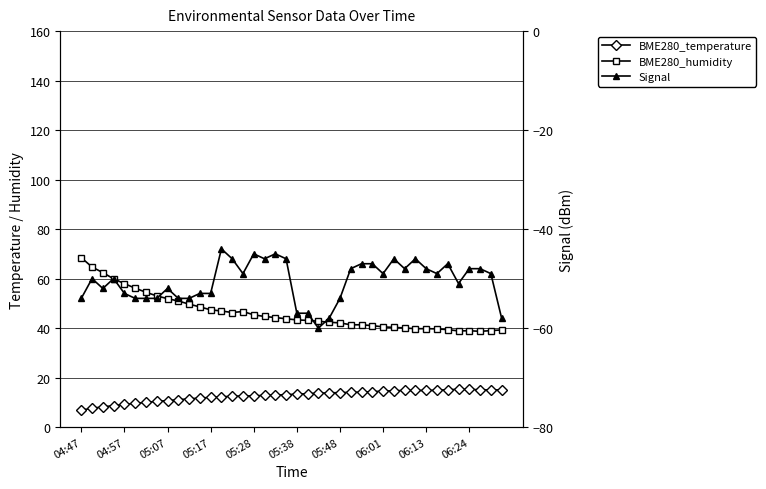

Which category has the highest value across all series?

04:47